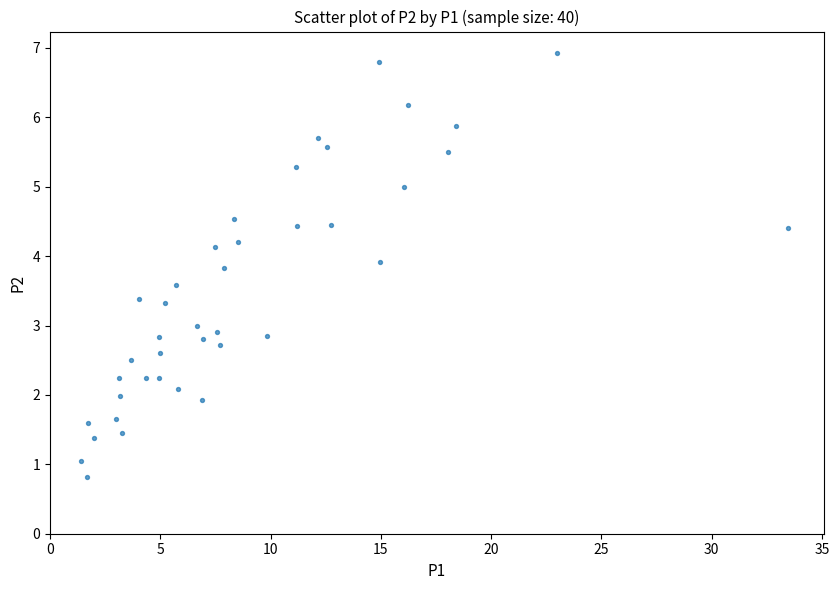

What is the range of Y values (max minus min)?

6.1